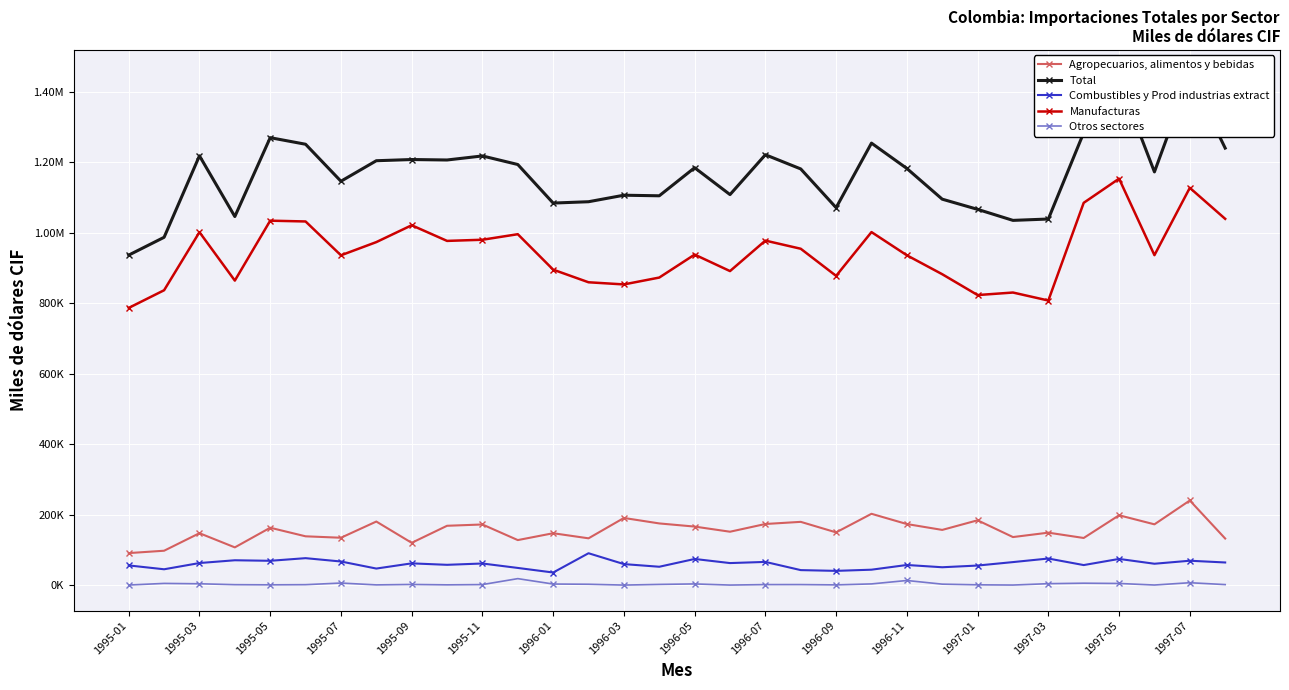

True or false: Agropecuarios, alimentos y bebidas has more than 2 points higher than both neighbors.

True